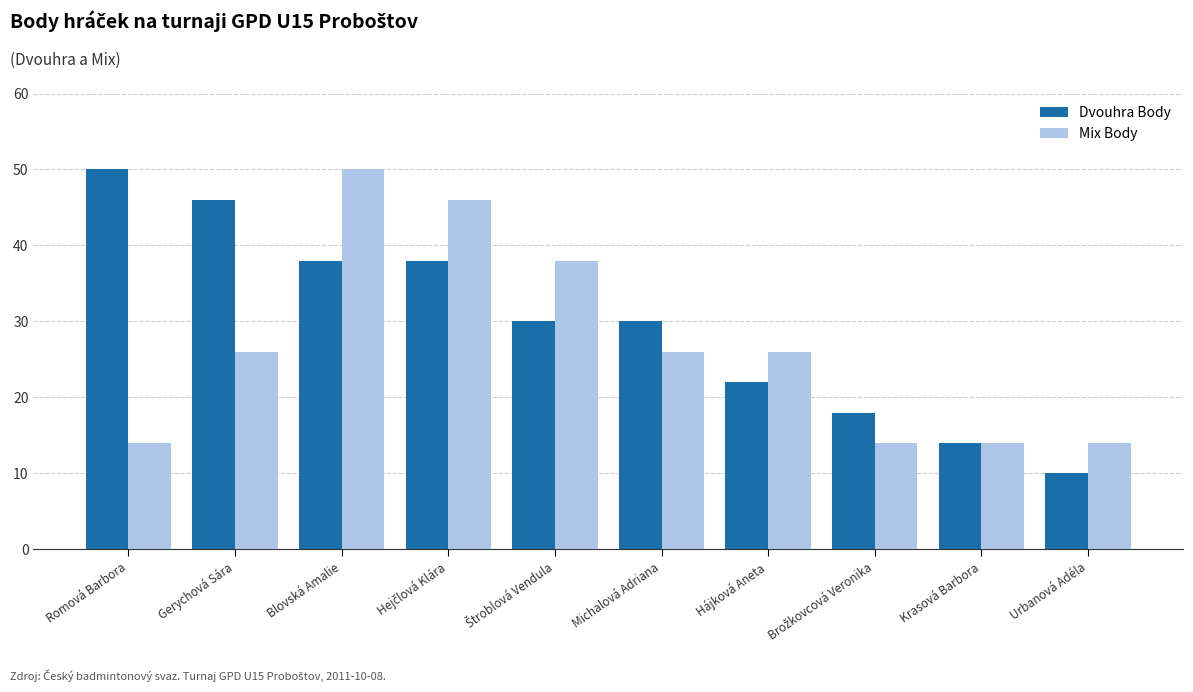

Is it true that Dvouhra Body equals 9 at Michalová Adriana?

False